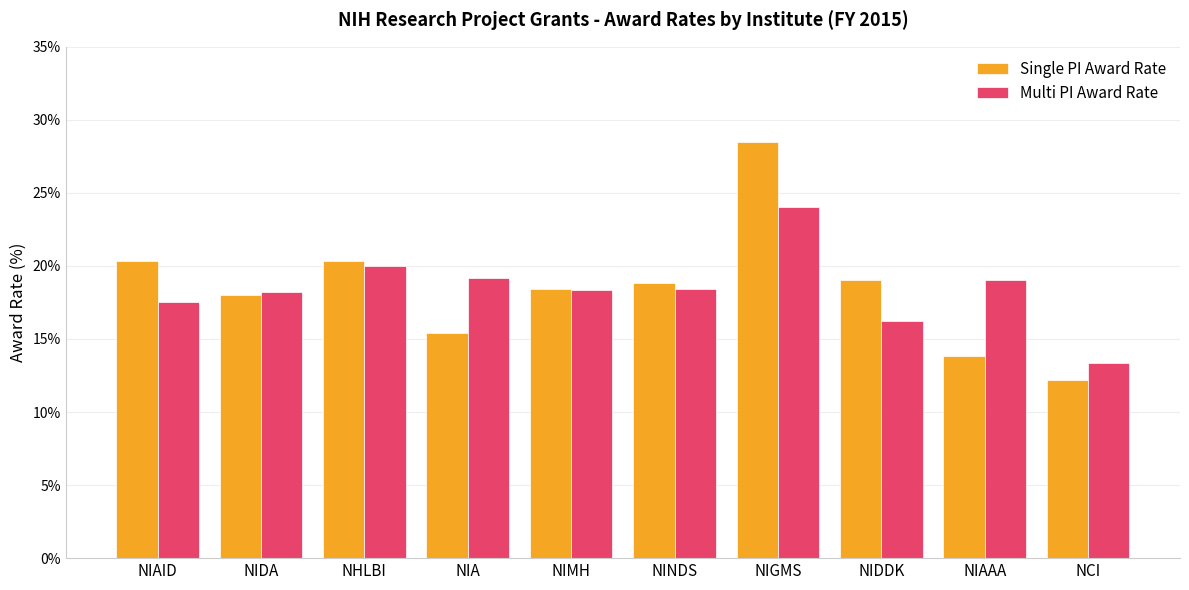

Where does the Single PI Award Rate series first go above 18?

NIAID